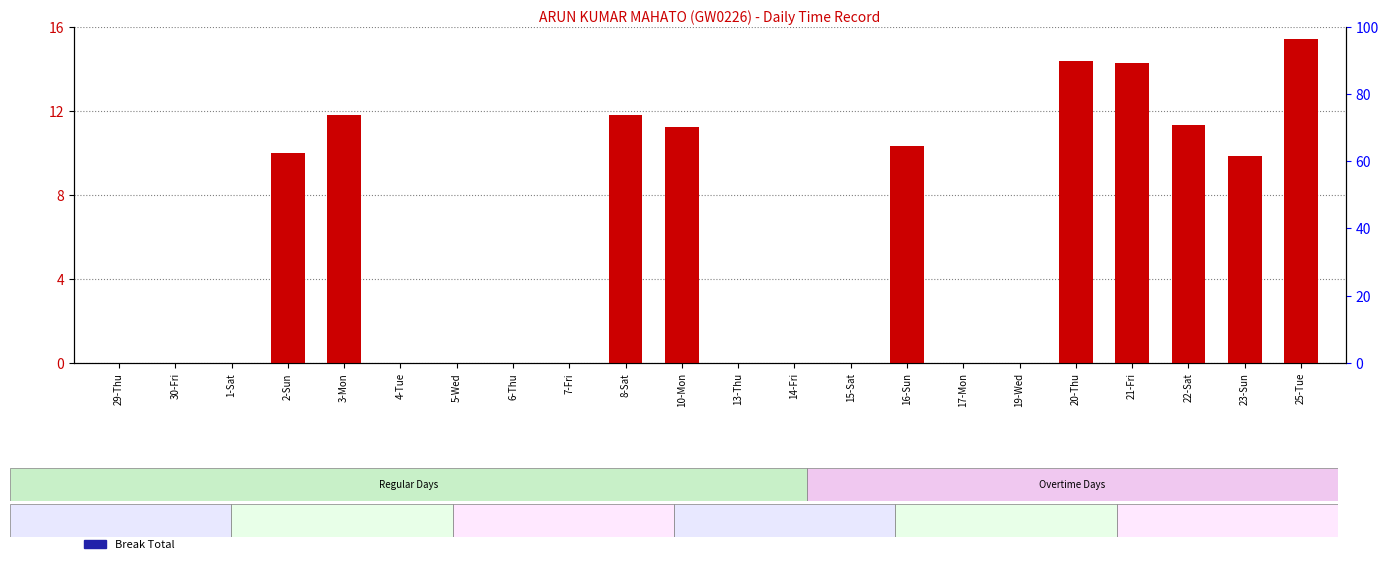

Reading left to right, extract all data points from this chart.

OT Hours: 0.0	0.0	0.0	10.0	11.8	0.0	0.0	0.0	0.0	11.8	11.2	0.0	0.0	0.0	10.3	0.0	0.0	14.4	14.3	11.3	9.8	15.4
Break Total: 0.0	0.0	0.0	0.0	0.0	0.0	0.0	0.0	0.0	0.0	0.0	0.0	0.0	0.0	0.0	0.0	0.0	0.0	0.0	0.0	0.0	0.0